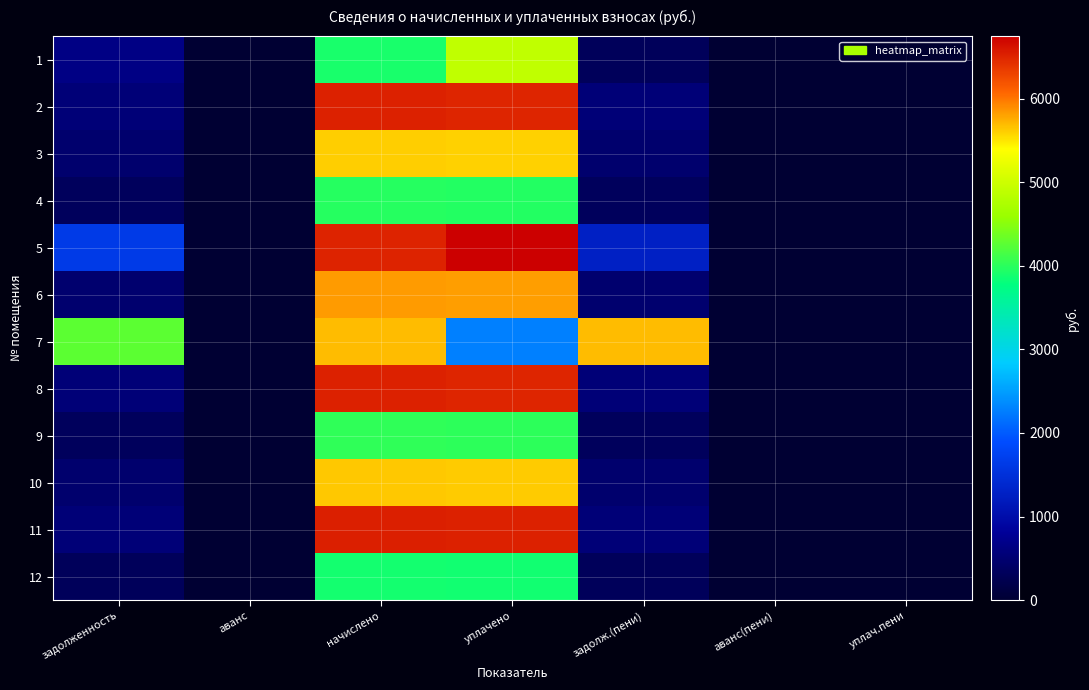

What is the spread (max minus min) of values at задолженность?

3942.9